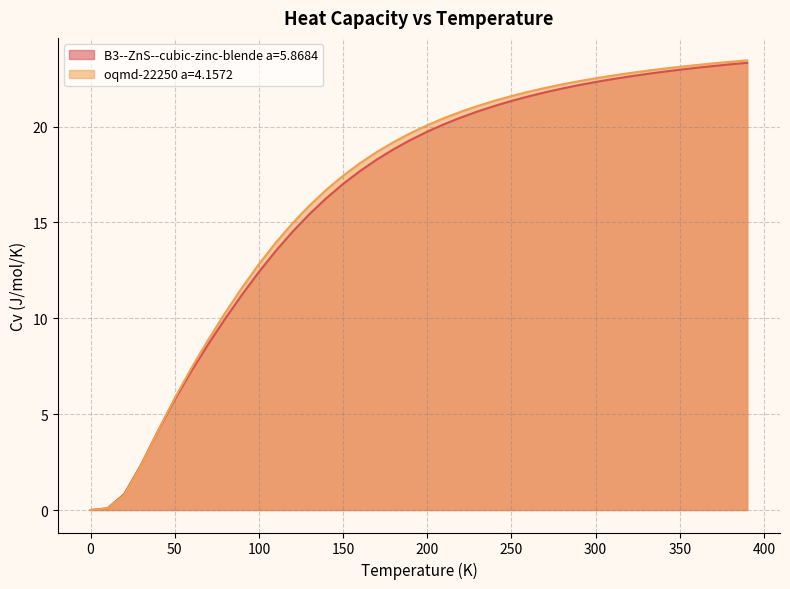

Reading left to right, extract all data points from this chart.

B3--ZnS--cubic-zinc-blende a=5.8684: 0.0=0.0	10.0=0.1	20.0=0.8	30.0=2.4	40.0=4.1	50.0=5.8	60.0=7.3	70.0=8.7	80.0=10.0	90.0=11.2	100.0=12.4	110.0=13.5	120.0=14.5	130.0=15.4	140.0=16.3	150.0=17.0	160.0=17.7	170.0=18.3	180.0=18.8	190.0=19.3	200.0=19.7	210.0=20.1	220.0=20.5	230.0=20.8	240.0=21.1	250.0=21.3	260.0=21.6	270.0=21.8	280.0=22.0	290.0=22.2	300.0=22.3	310.0=22.5	320.0=22.6	330.0=22.7	340.0=22.9	350.0=23.0	360.0=23.1	370.0=23.2	380.0=23.2	390.0=23.3
oqmd-22250 a=4.1572: 0.0=0.0	10.0=0.1	20.0=0.8	30.0=2.3	40.0=4.1	50.0=5.8	60.0=7.4	70.0=8.9	80.0=10.3	90.0=11.6	100.0=12.8	110.0=13.9	120.0=15.0	130.0=15.9	140.0=16.7	150.0=17.4	160.0=18.1	170.0=18.7	180.0=19.2	190.0=19.7	200.0=20.1	210.0=20.4	220.0=20.8	230.0=21.1	240.0=21.3	250.0=21.6	260.0=21.8	270.0=22.0	280.0=22.2	290.0=22.4	300.0=22.5	310.0=22.7	320.0=22.8	330.0=22.9	340.0=23.0	350.0=23.1	360.0=23.2	370.0=23.3	380.0=23.4	390.0=23.4